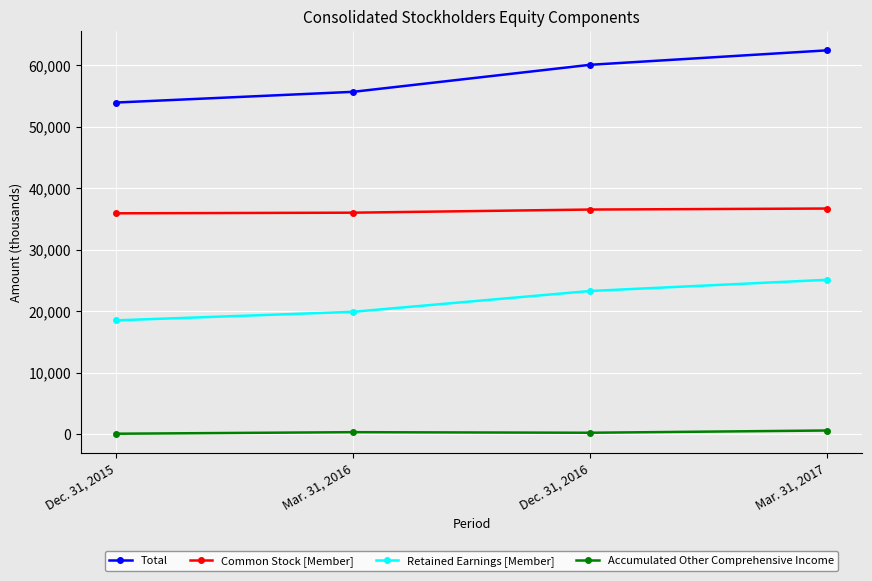

The value of Common Stock [Member] at Dec. 31, 2016 is 23721. True or false?

False